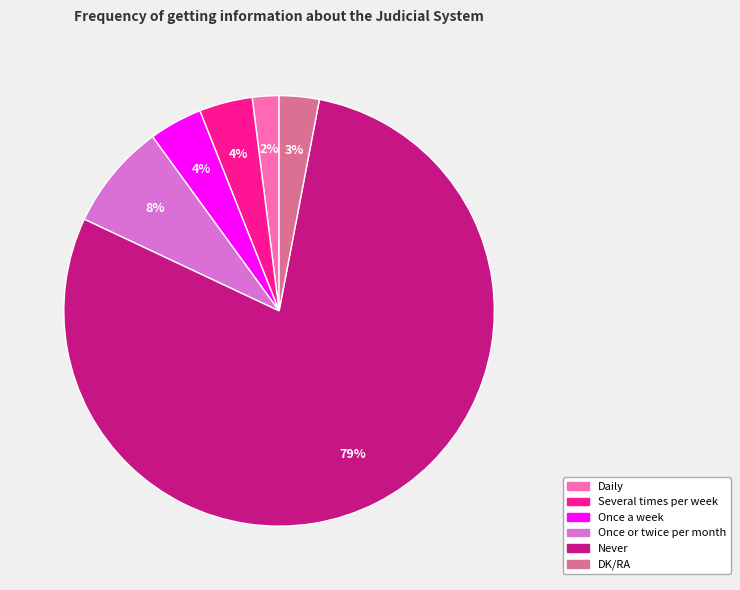

To the nearest percent, what is the average slice percentage?

17%